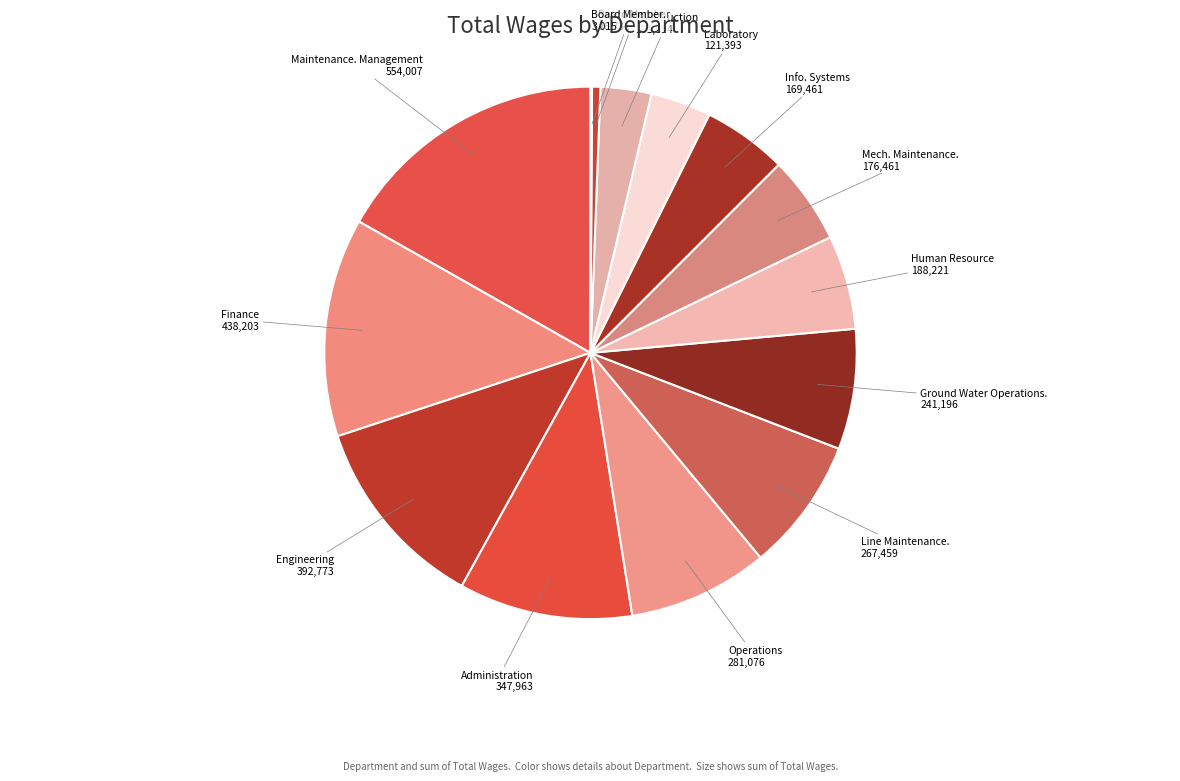

Which category has the biggest portion of the pie?

Maintenance. Management